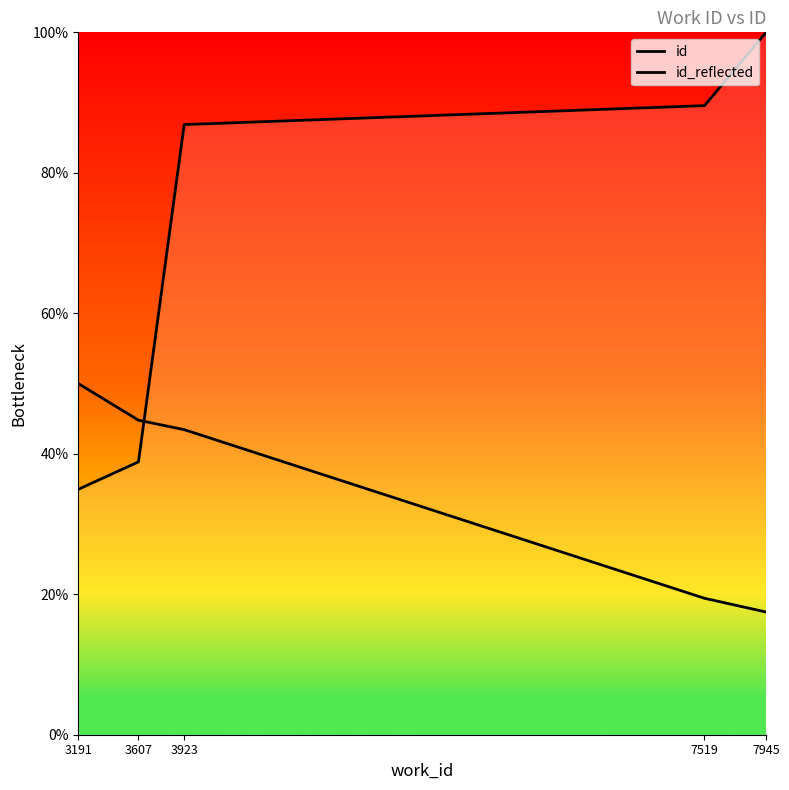

Which series has the largest range (max minus min)?

id